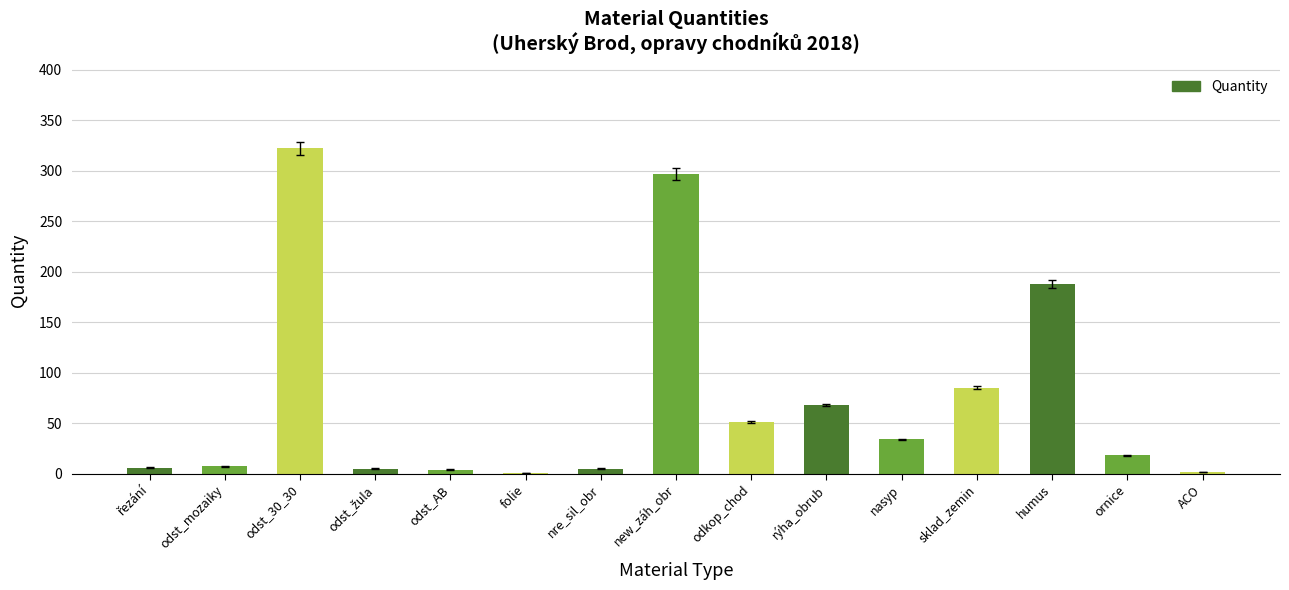

How many series are shown in this chart?

1